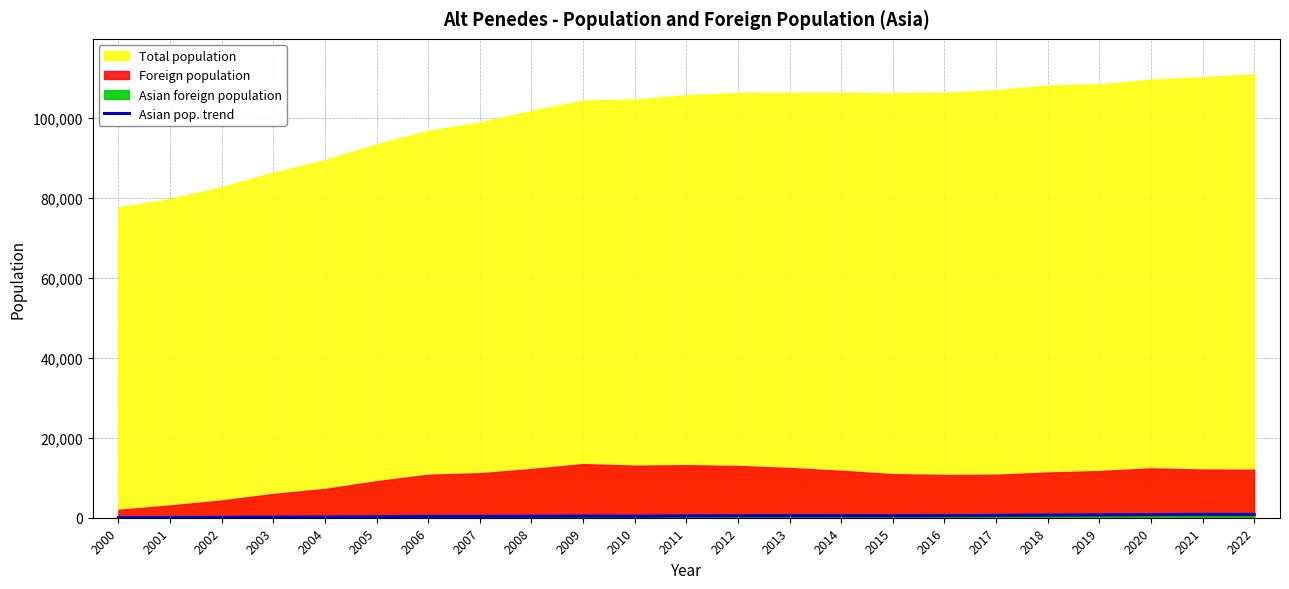

How many categories are shown in the chart?

23